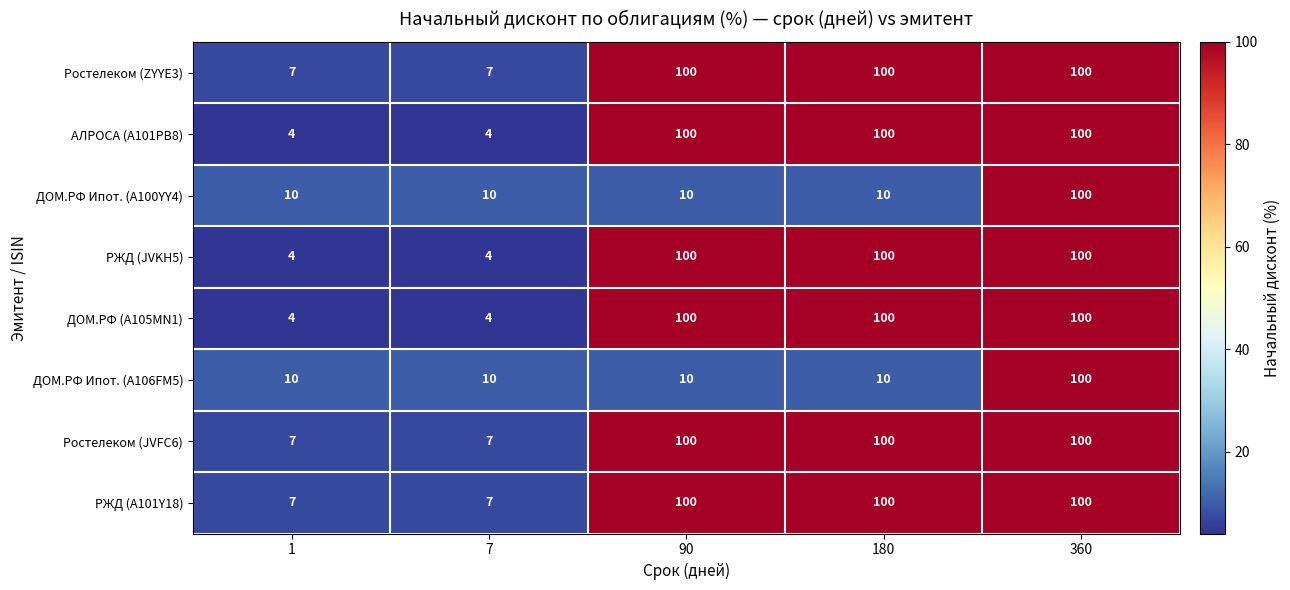

Is it true that Ростелеком (ZYYE3) equals 100 at 90?

True